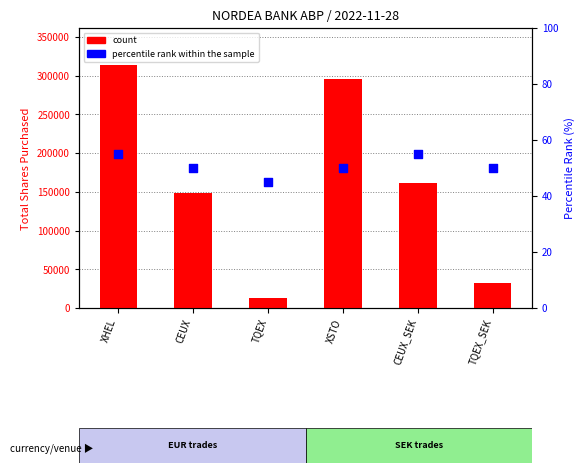

What are all the series names shown in the legend?

count, percentile rank within the sample